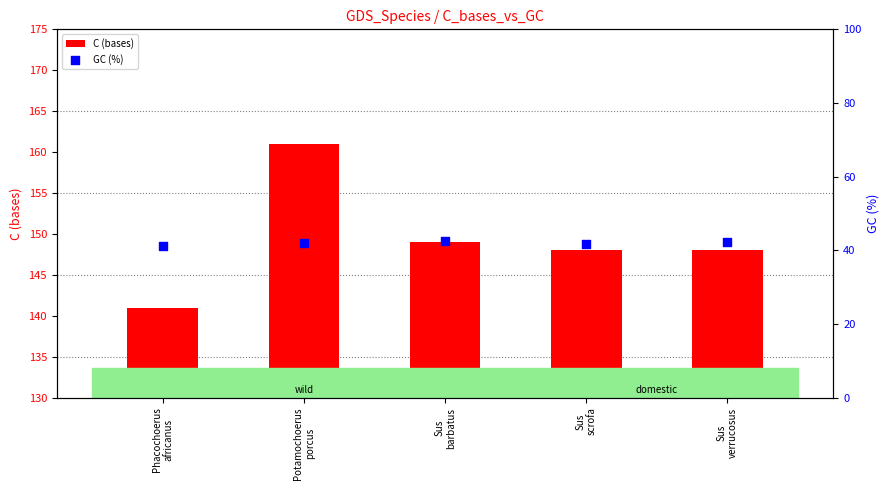

At how many categories does at least one series exceed 148?

2